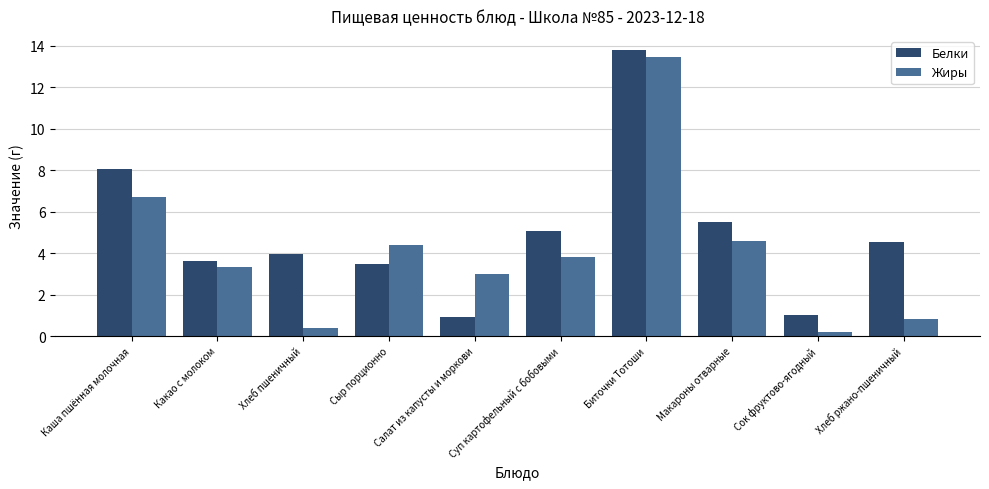

What is the maximum value for Белки?

13.8